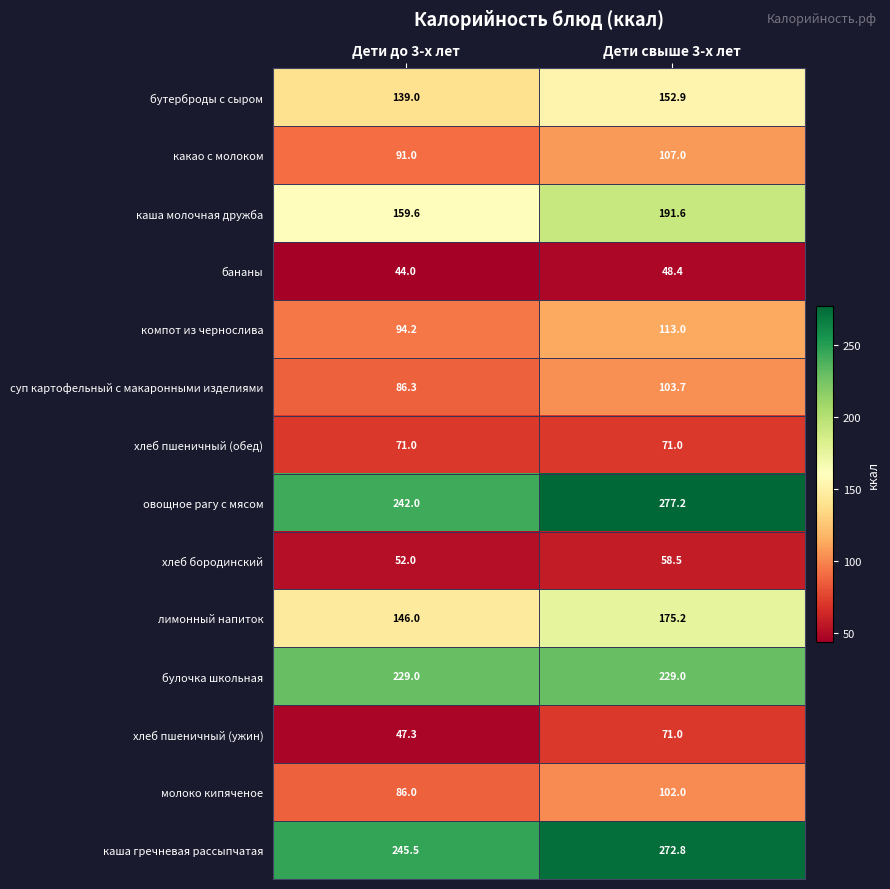

Reading left to right, extract all data points from this chart.

бутерброды с сыром: 139.0	152.9
какао с молоком: 91.0	107.0
каша молочная дружба: 159.6	191.6
бананы: 44.0	48.4
компот из чернослива: 94.2	113.0
суп картофельный с макаронными изделиями: 86.3	103.7
хлеб пшеничный (обед): 71.0	71.0
овощное рагу с мясом: 242.0	277.2
хлеб бородинский: 52.0	58.5
лимонный напиток: 146.0	175.2
булочка школьная: 229.0	229.0
хлеб пшеничный (ужин): 47.3	71.0
молоко кипяченое: 86.0	102.0
каша гречневая рассыпчатая: 245.5	272.8